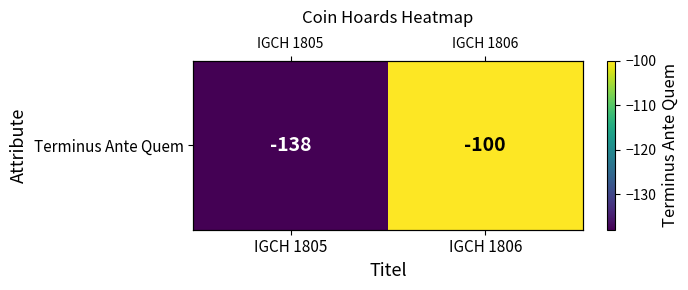

Reading left to right, what are all the values shown in this chart?

-138	-100